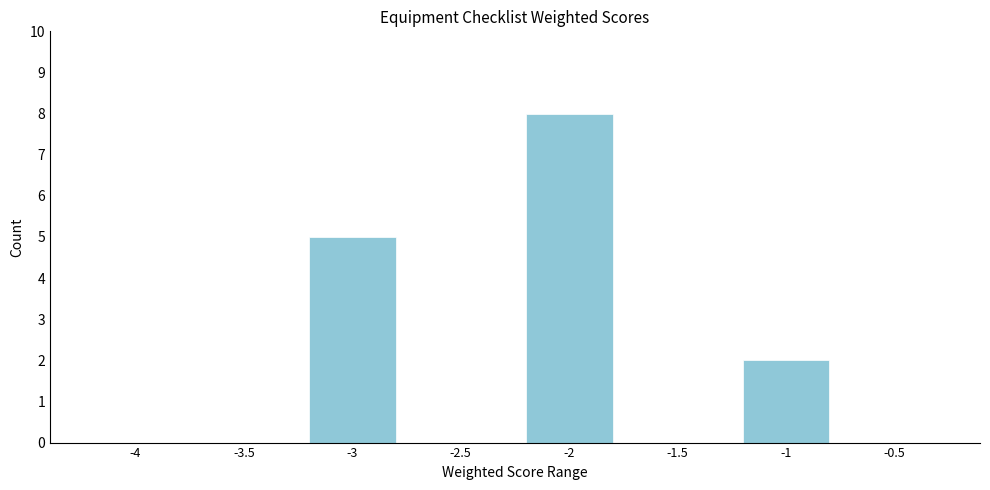

Reading left to right, extract all data points from this chart.

-4=0	-3.5=0	-3=5	-2.5=0	-2=8	-1.5=0	-1=2	-0.5=0